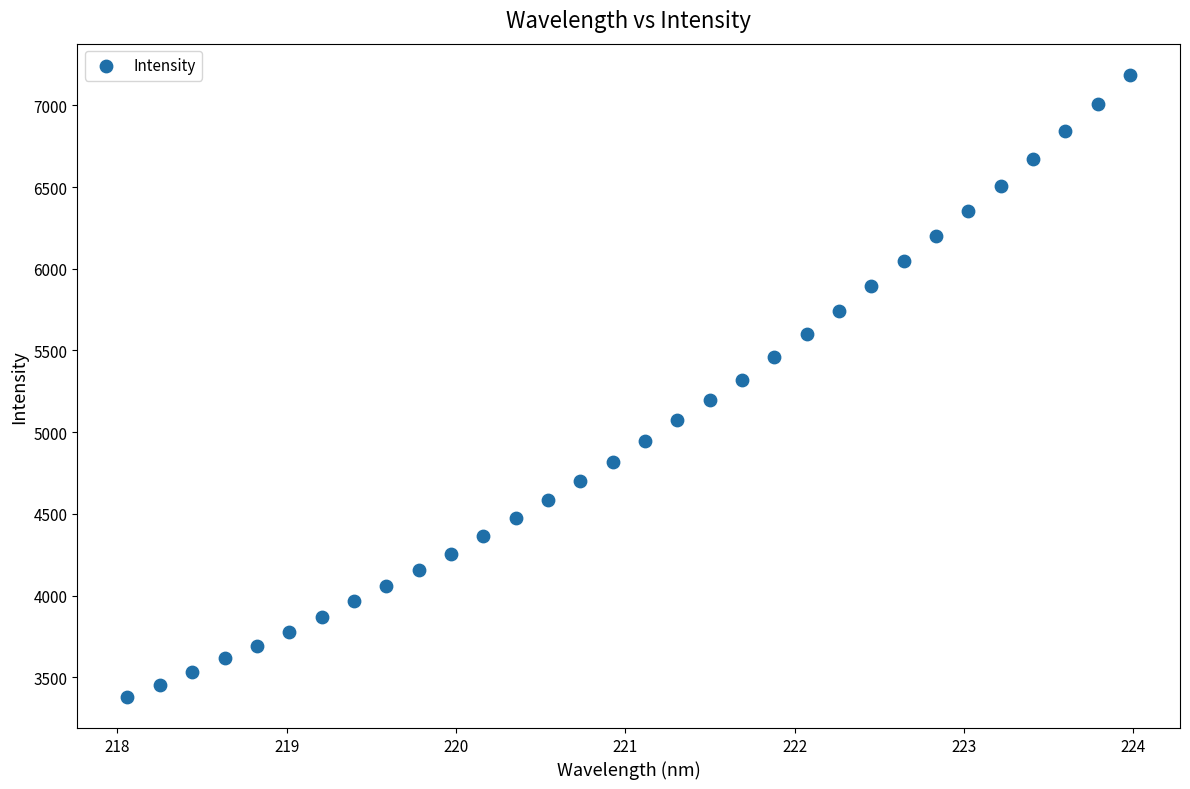

What is the range of Y values (max minus min)?

3806.7